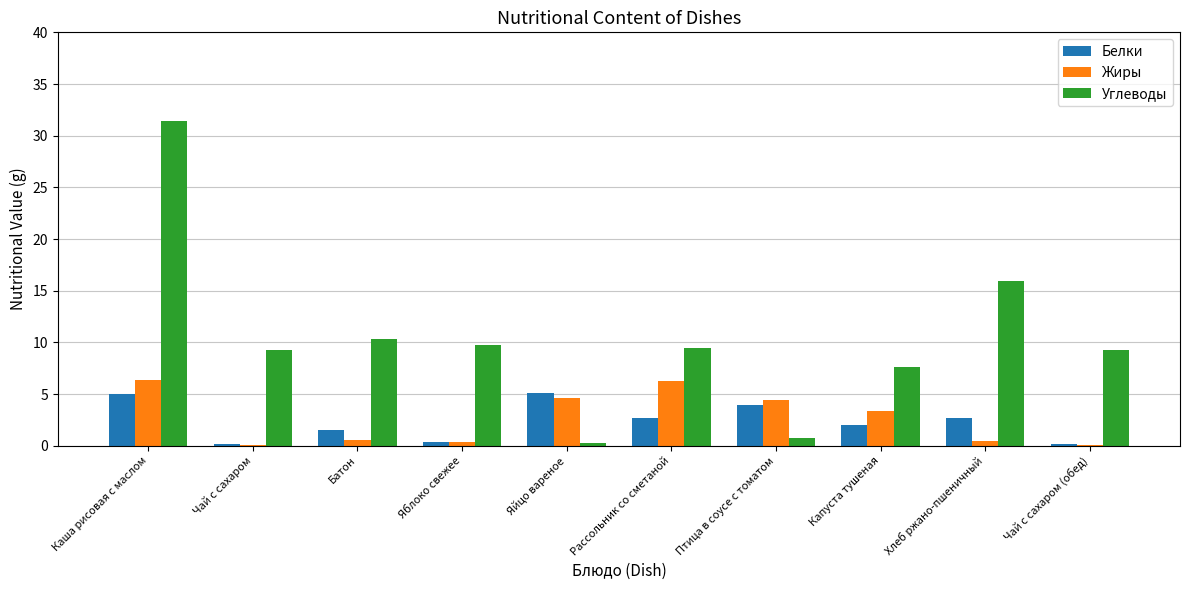

Is it true that Углеводы equals 3.8 at Яблоко свежее?

False